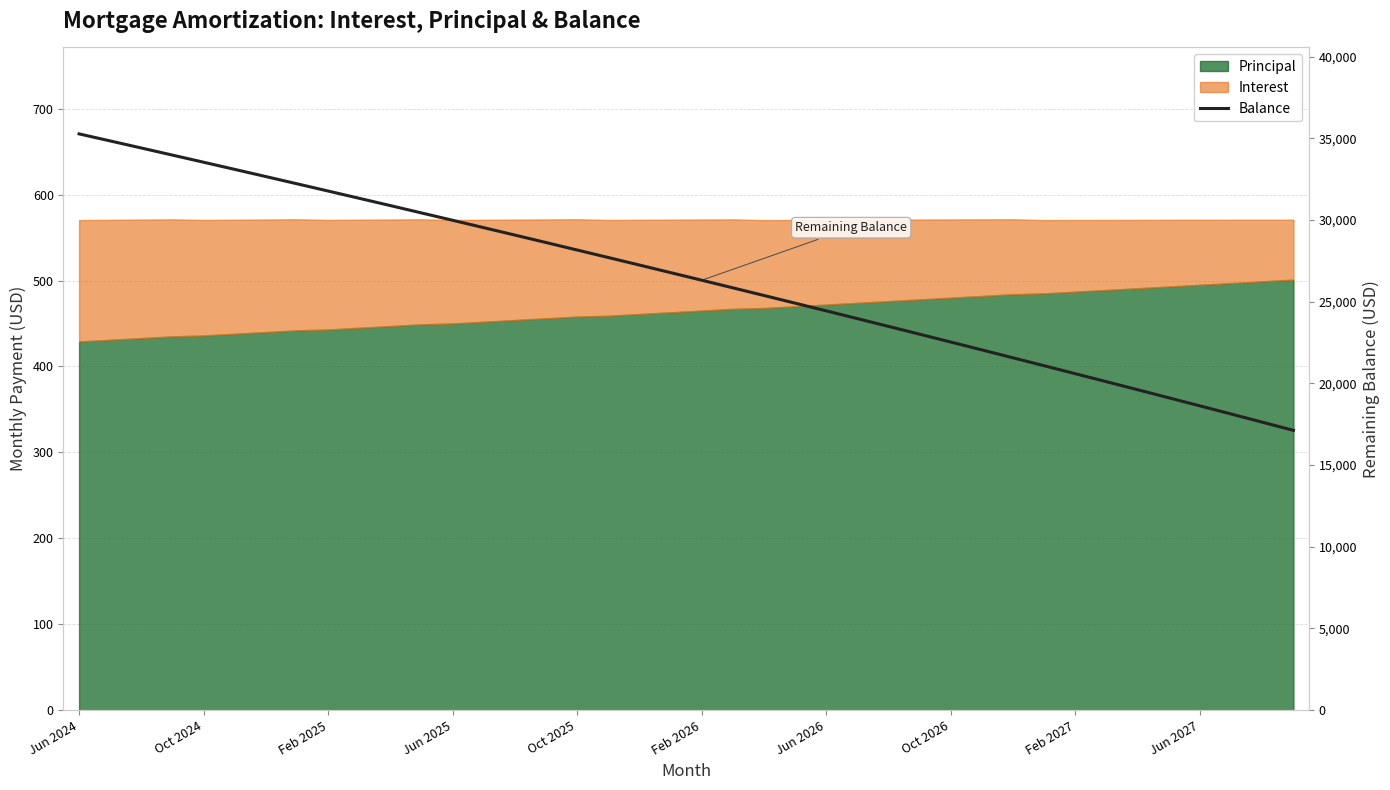

What is the maximum value shown in the chart?

35269